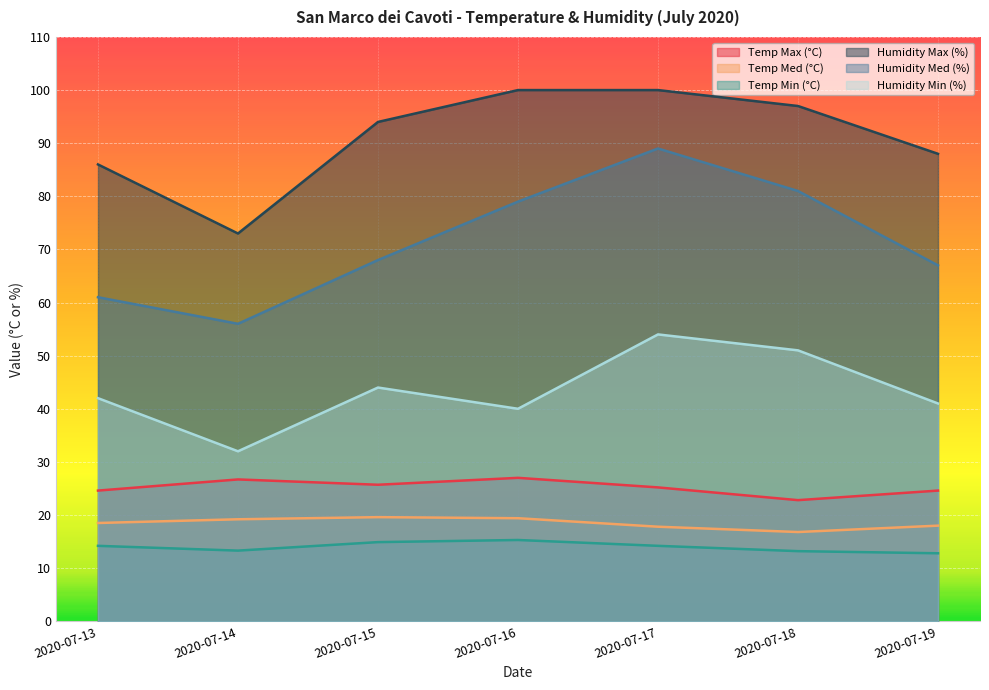

How many distinct data groups are displayed?

6